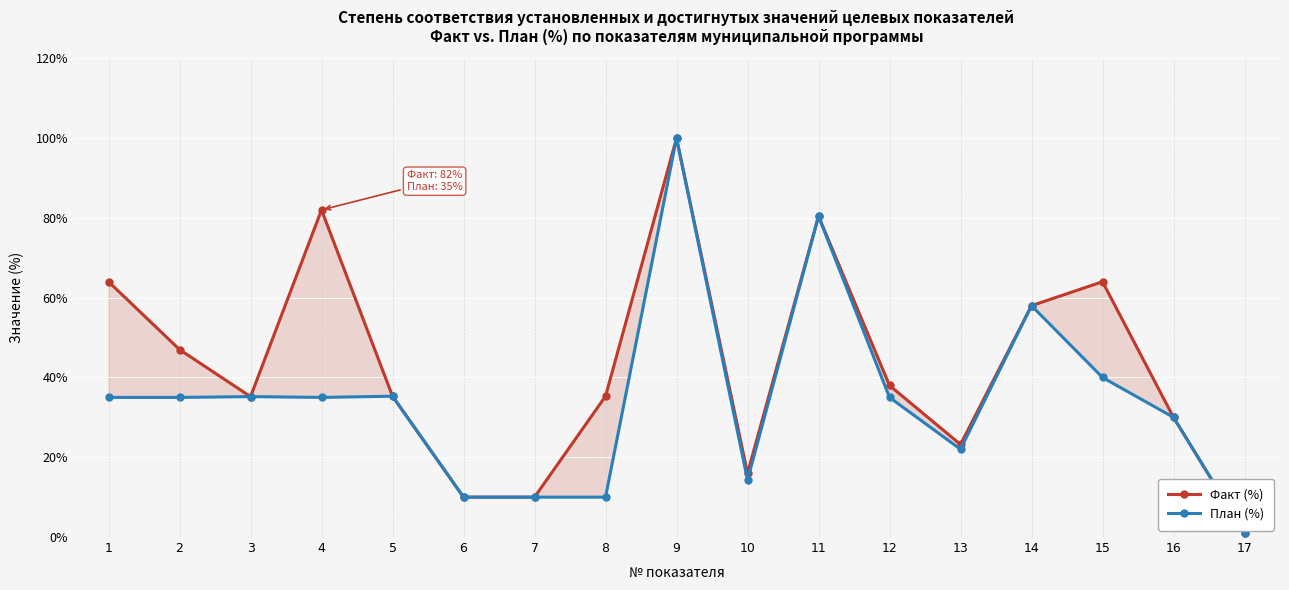

The value of Факт (%) at 3 is 21.6. True or false?

False